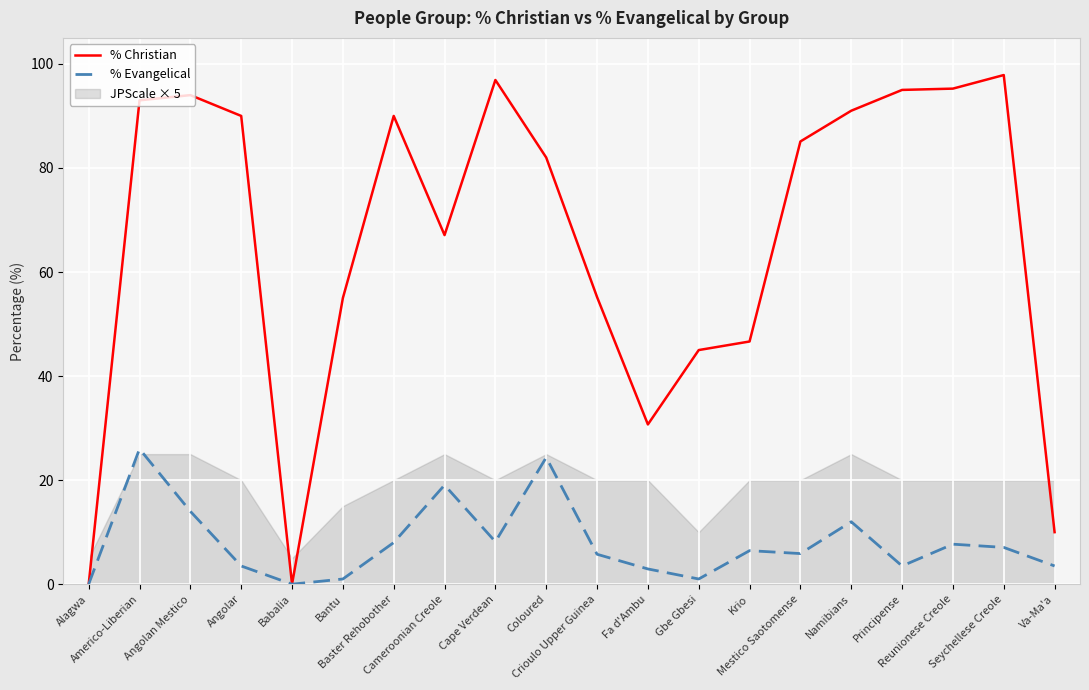

How many lines are shown in the chart?

2